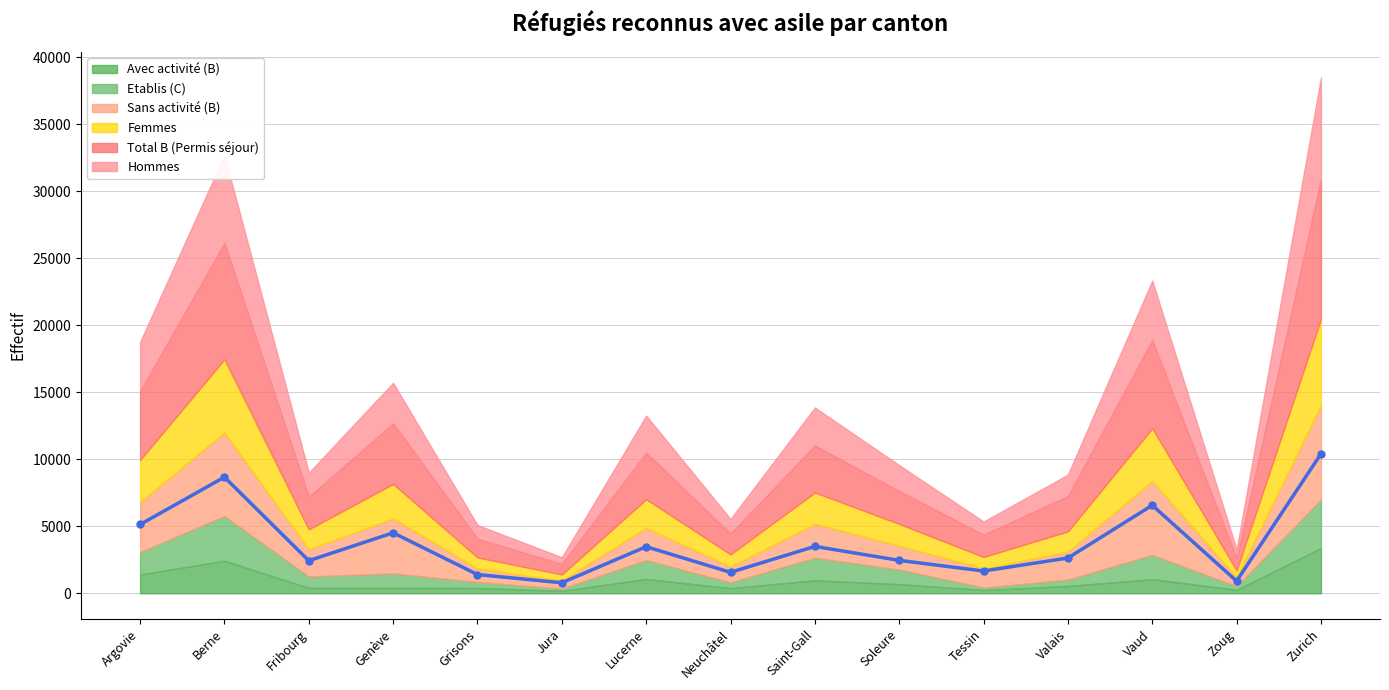

At which label is Femmes closest to 3443?

Argovie